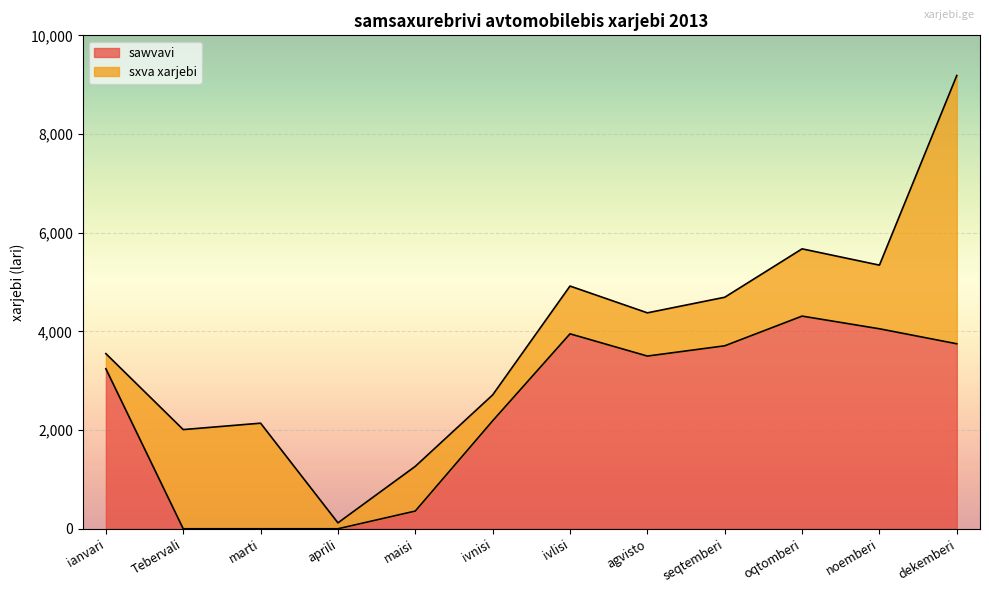

What is the maximum value for sawvavi?

4310.0